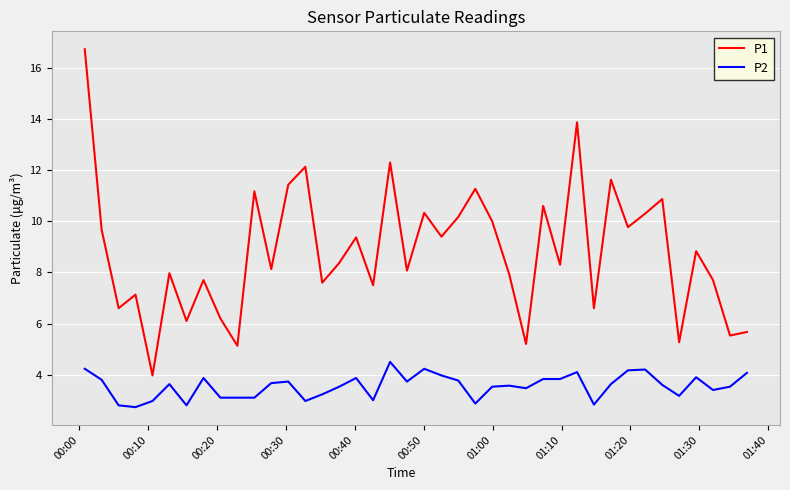

True or false: P2 and P1 cross at least once.

False